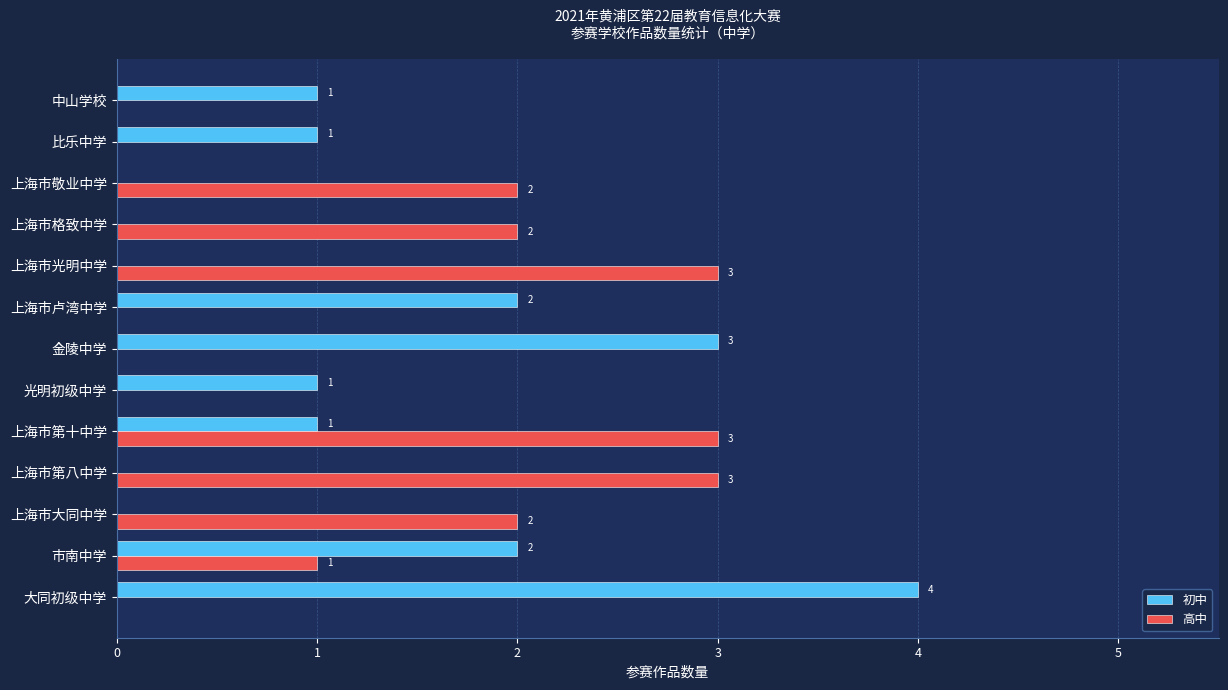

True or false: 初中 has a value of 3 at 市南中学.

False